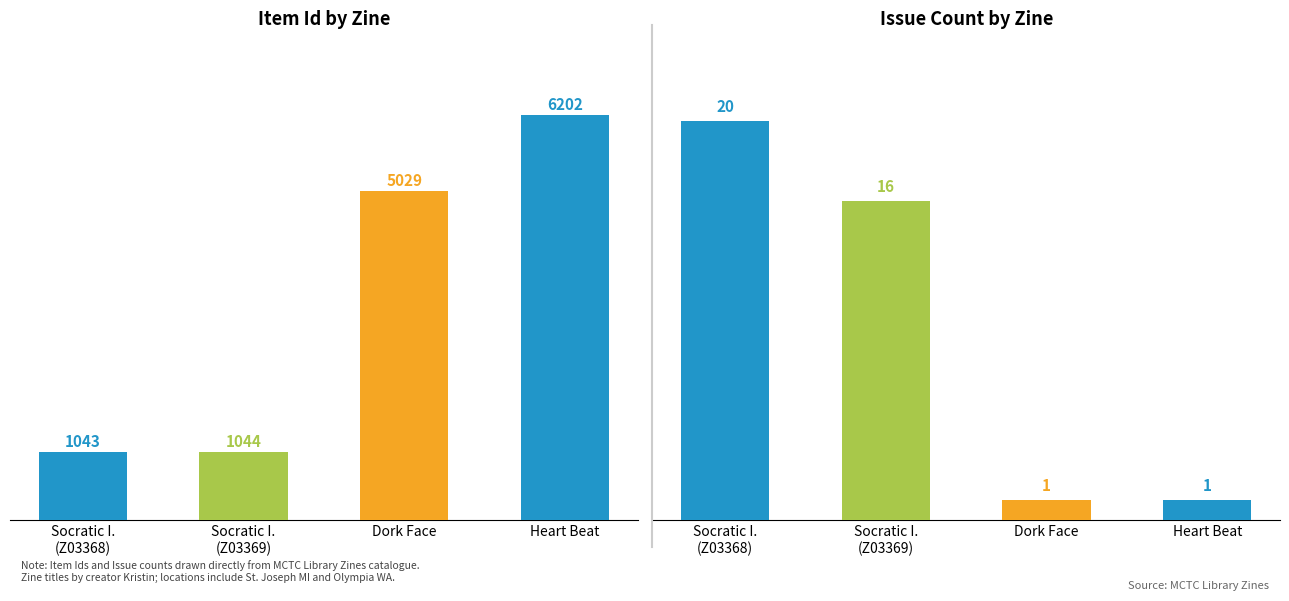

What is the average value?

3330